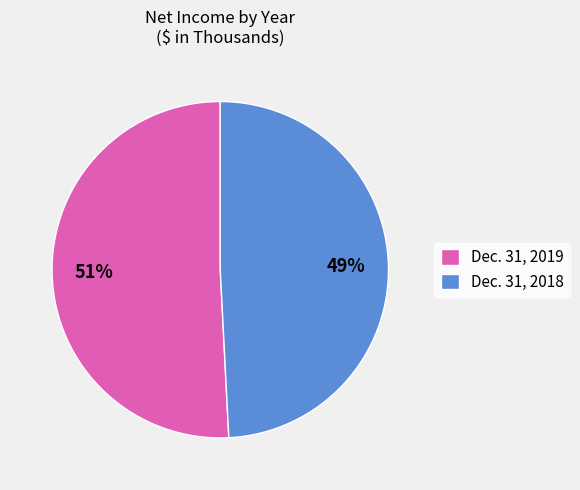

How many segments does this pie chart have?

2